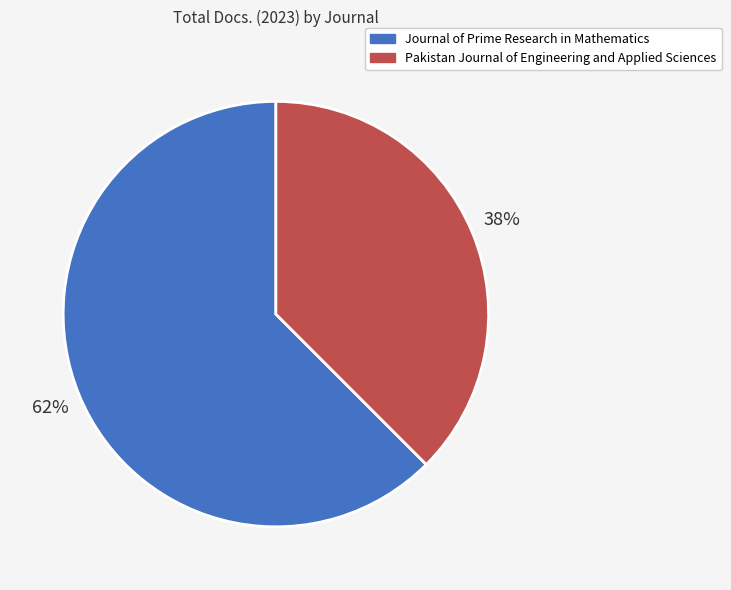

How many segments does this pie chart have?

2